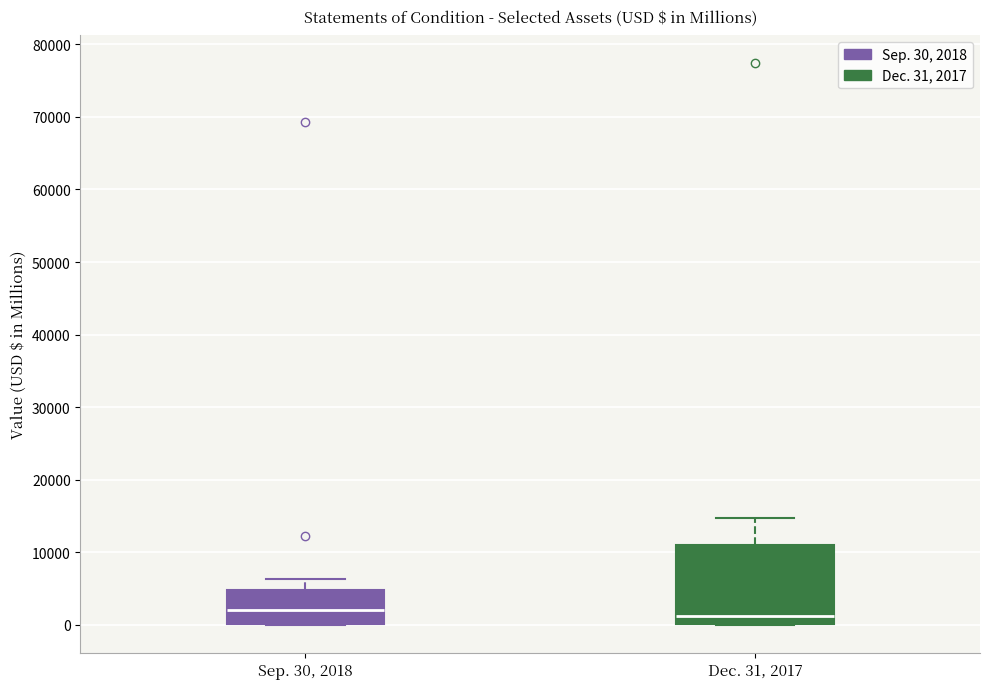

Comparing the boxes themselves (not the whiskers), which one is the tallest?

Dec. 31, 2017